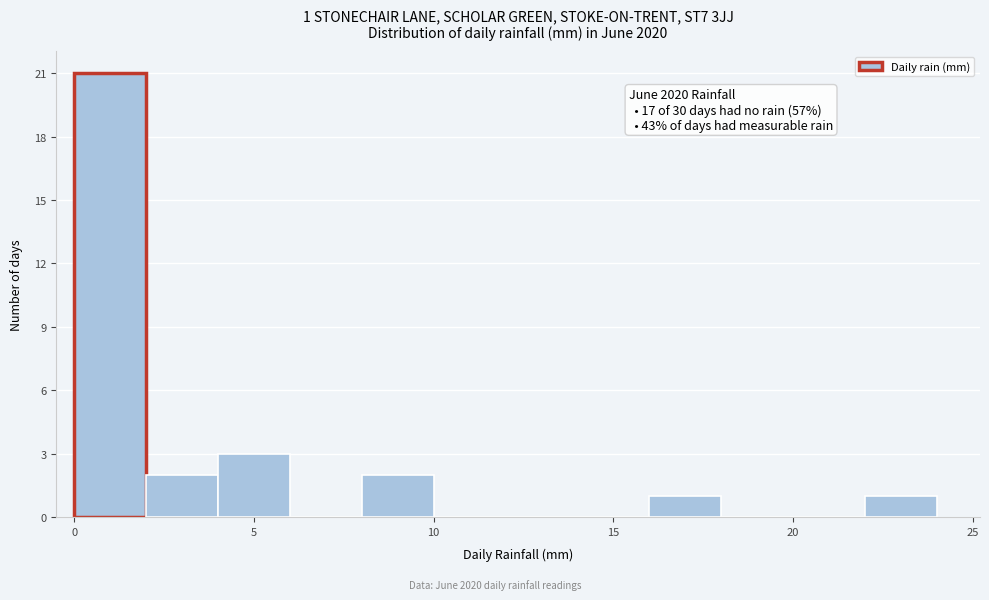

Which range on the x-axis has the tallest bar?

0 to 2